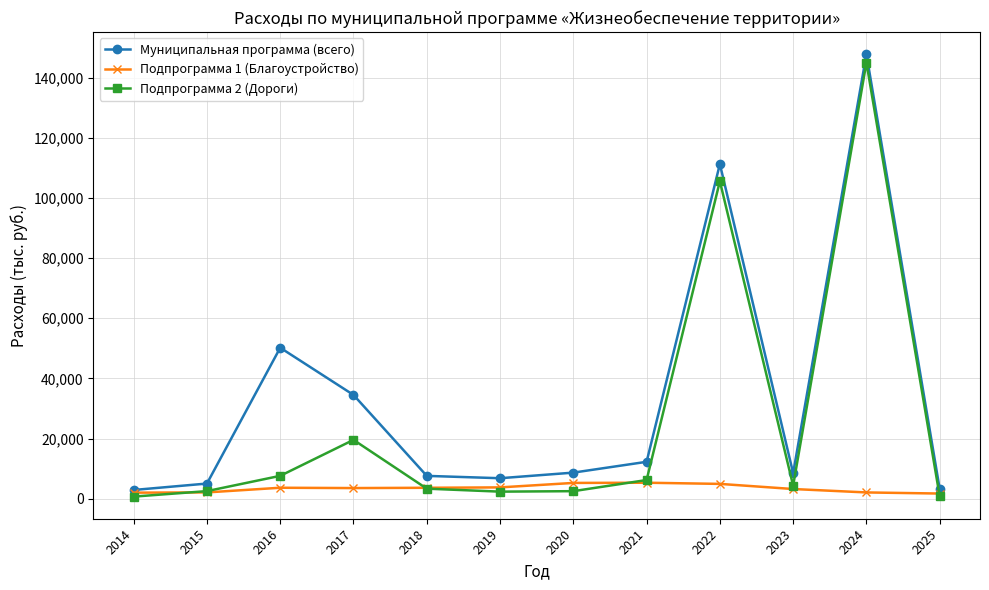

At how many categories does at least one series exceed 44975?

3